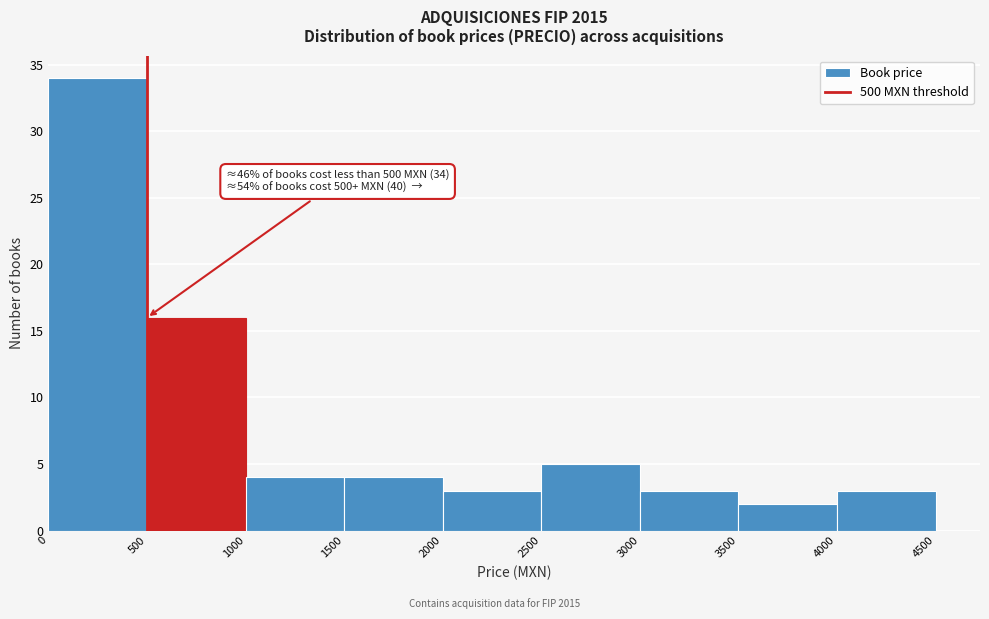

Which range on the x-axis has the tallest bar?

0 to 500